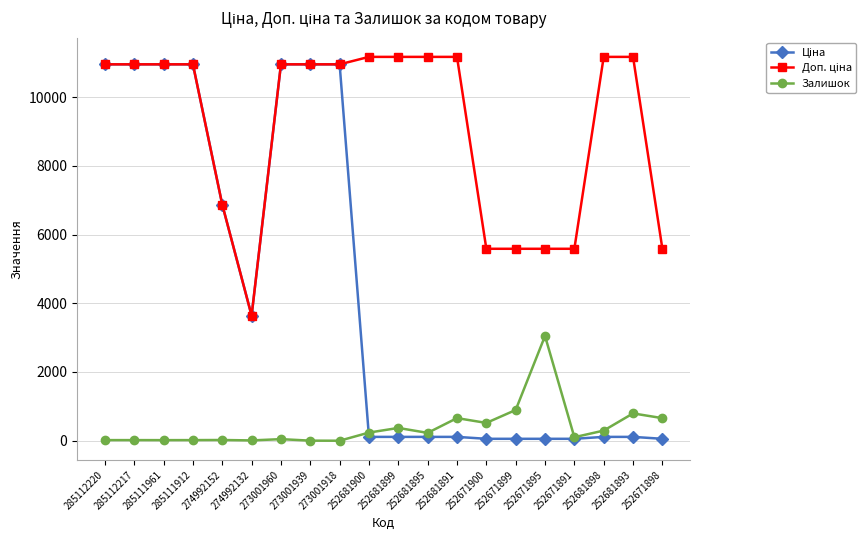

Which category has the highest value in the Залишок series?

252671895